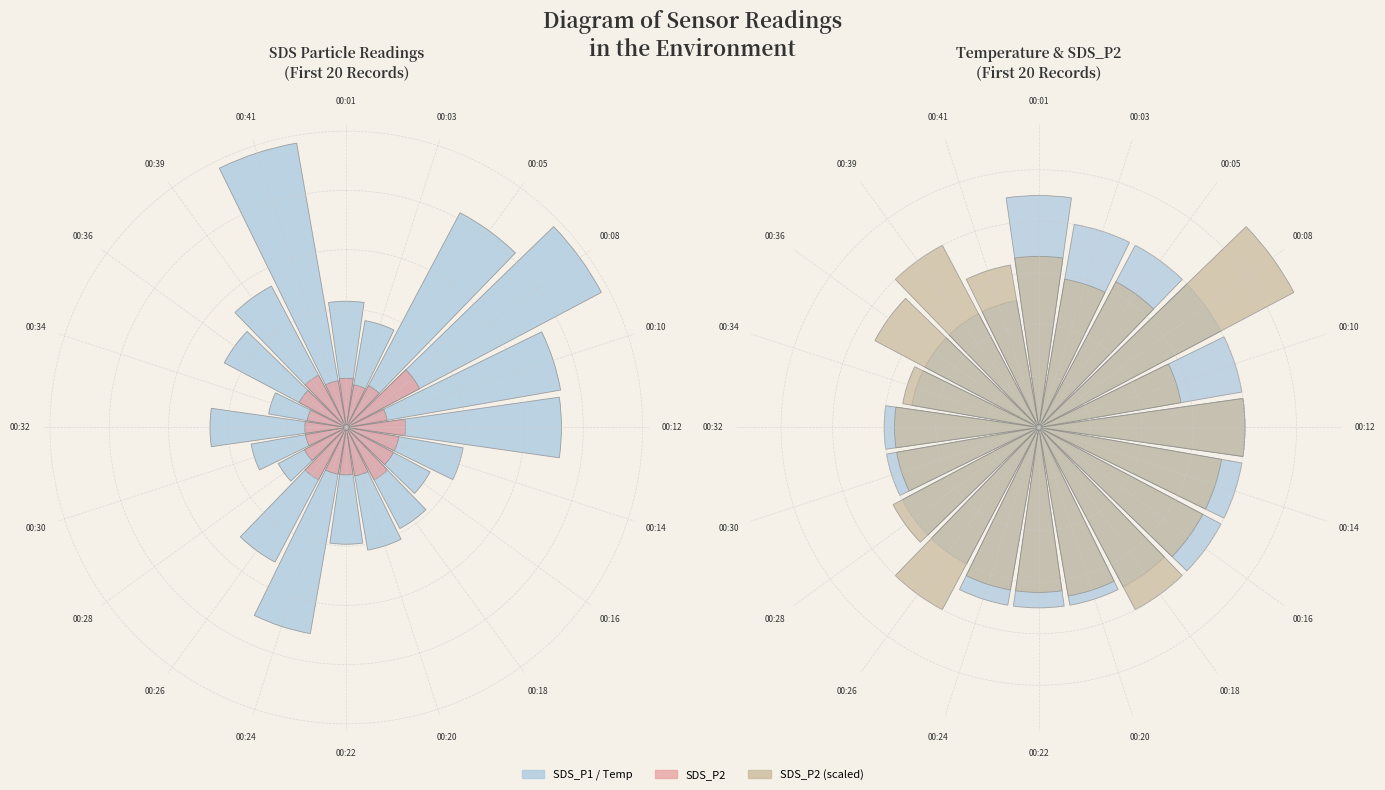

Does the chart contain stacked bars?

No